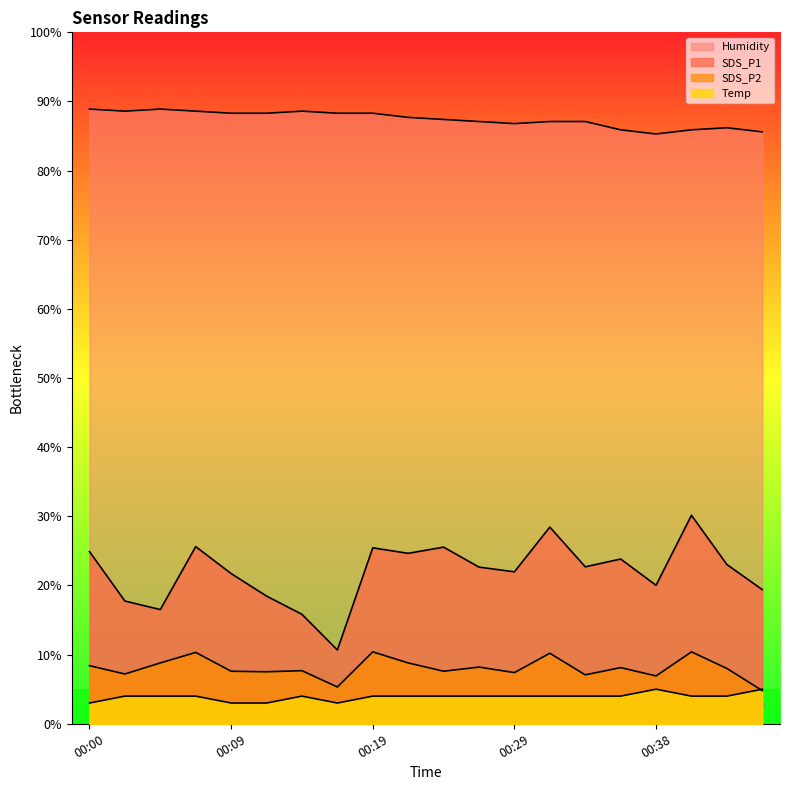

What are all the series names shown in the legend?

SDS_P1, SDS_P2, Humidity, Temp